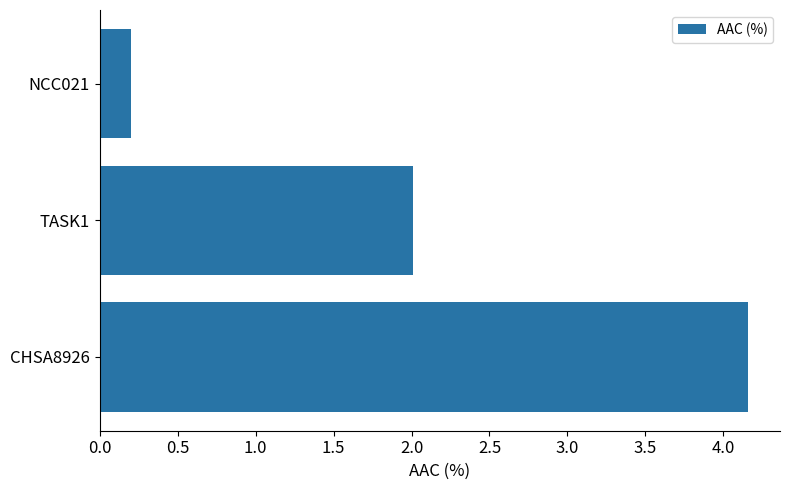

What is the difference between the maximum and second lowest values?

2.1